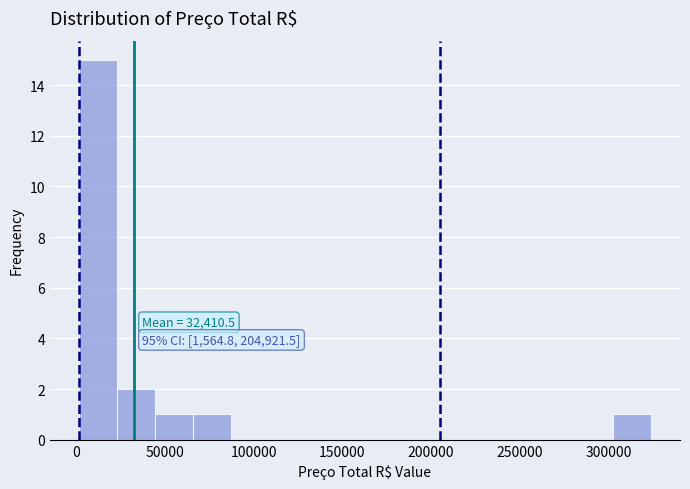

Which range on the x-axis has the tallest bar?

0 to 25000